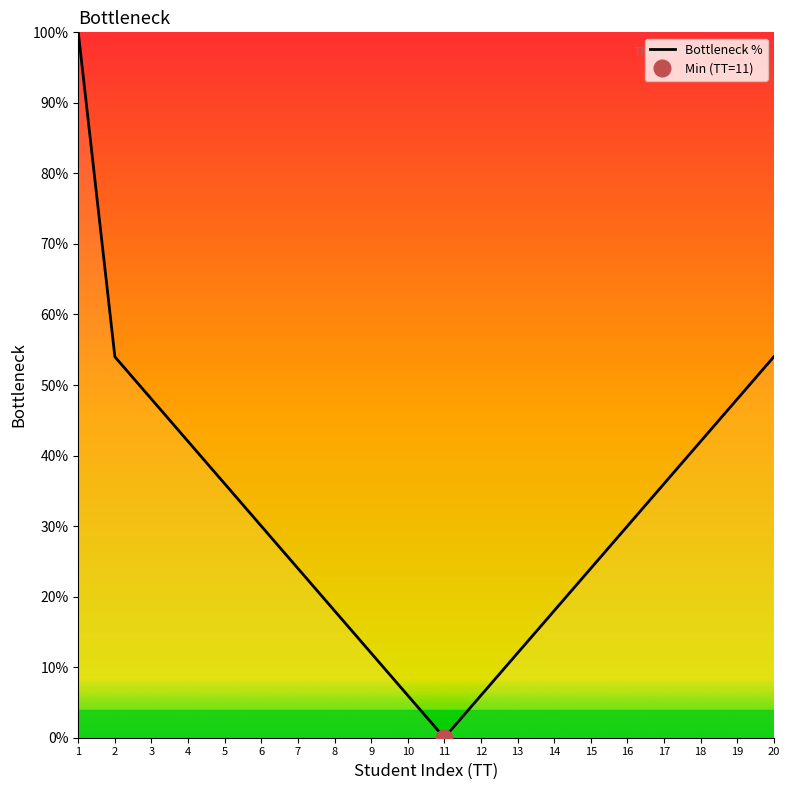

What is the change in value from 9 to 14?

+6.0